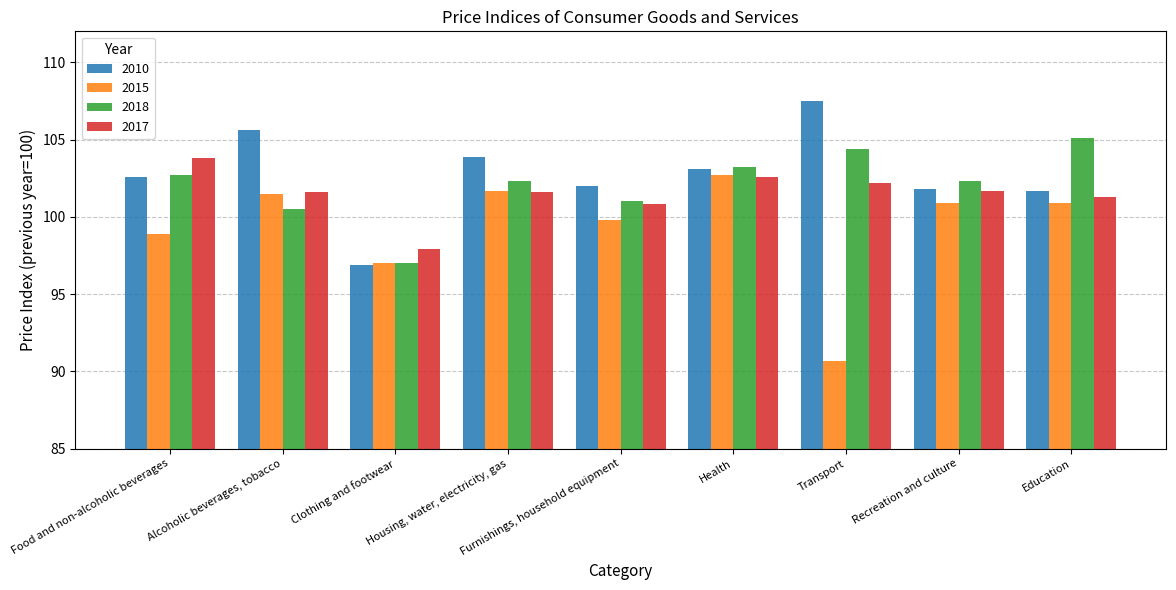

Which label corresponds to the largest value in the chart?

Transport